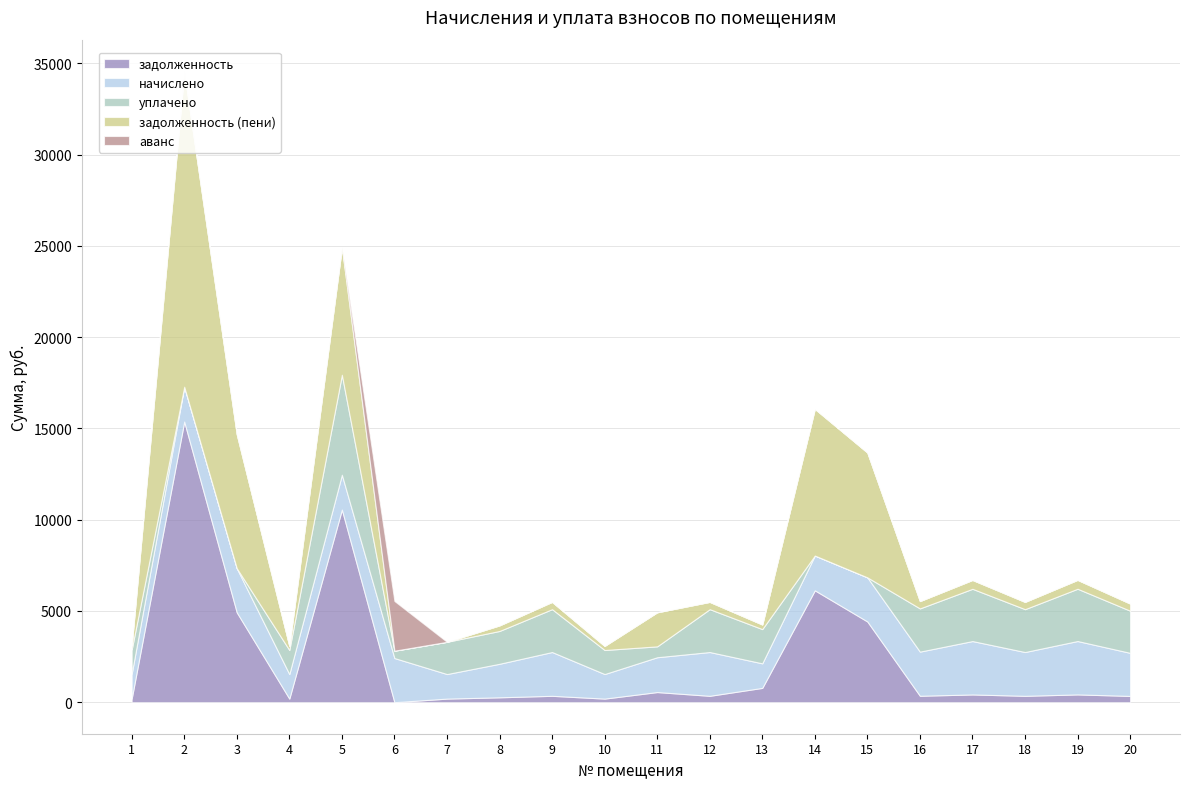

What are all the series names shown in the legend?

задолженность, начислено, уплачено, задолженность (пени), аванс